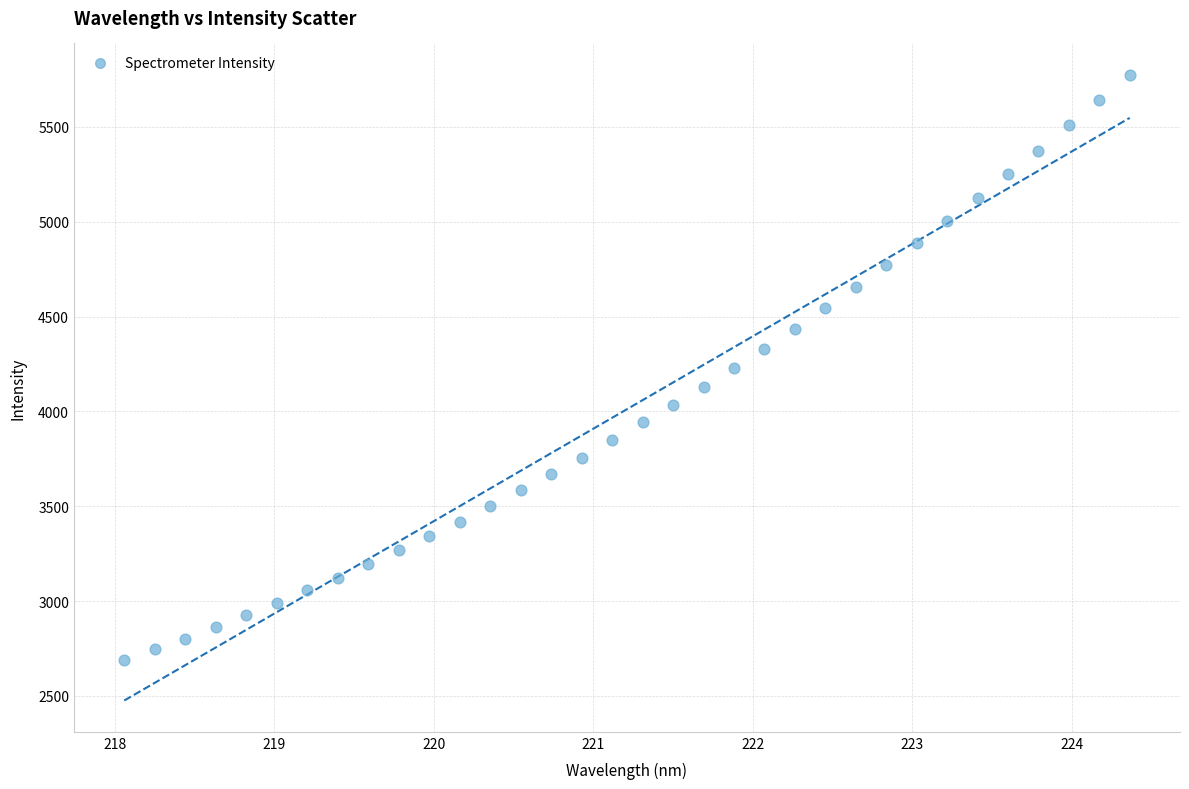

What is the range of X values (max minus min)?

6.3